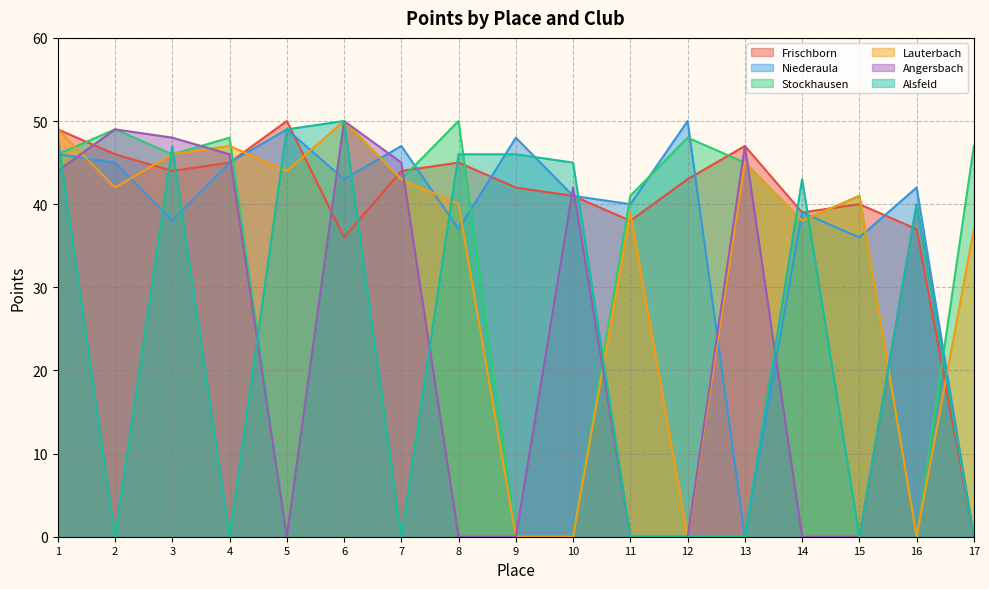

Count the number of categories in the chart.

17